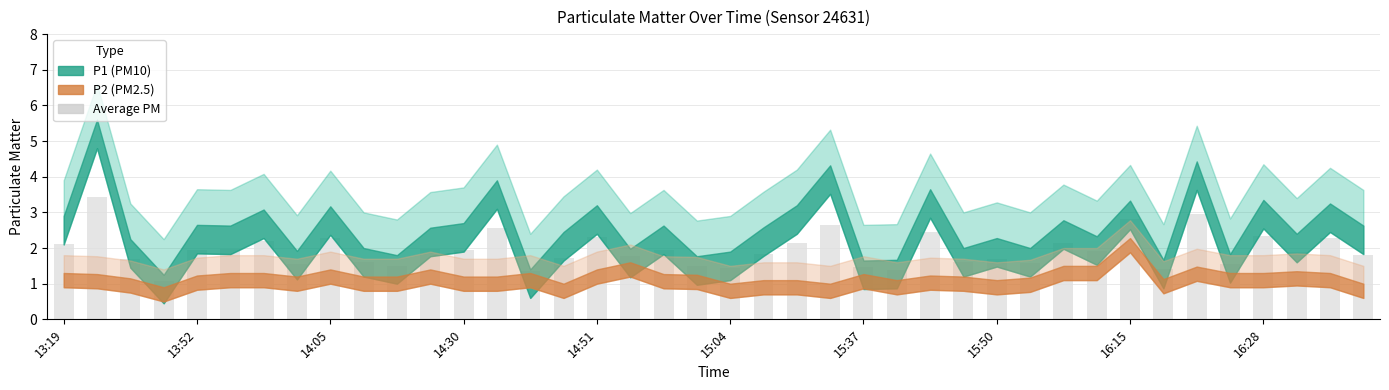

How many bars are there in total?

40